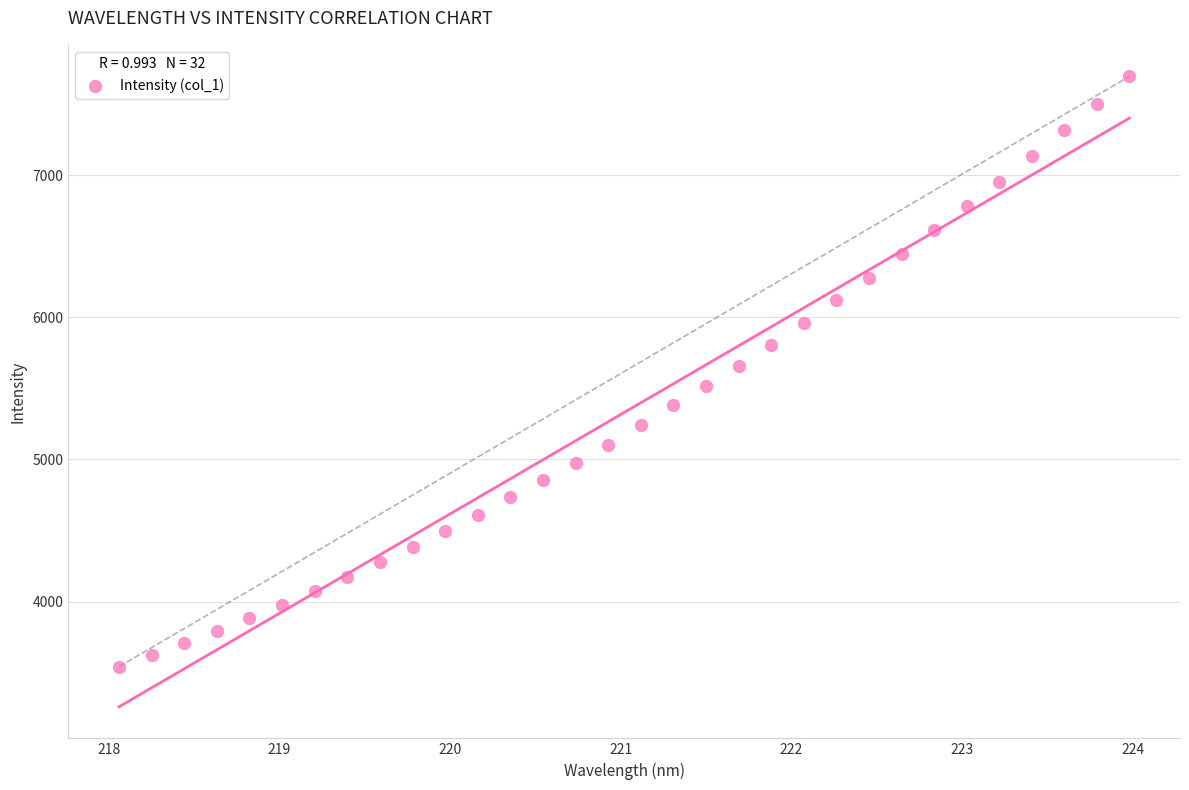

What is the range of Y values (max minus min)?

4154.2